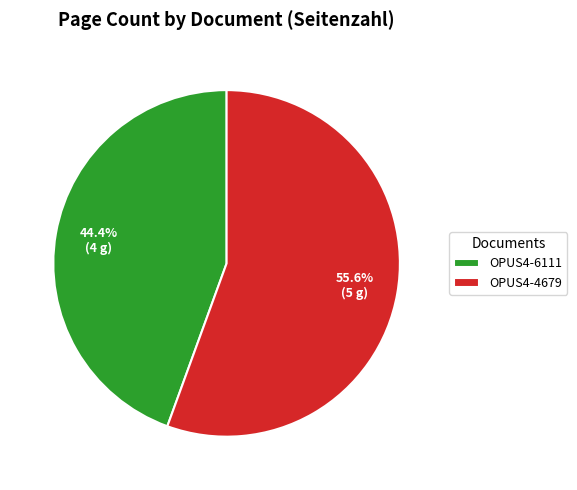

To the nearest percent, what is the average slice percentage?

50%